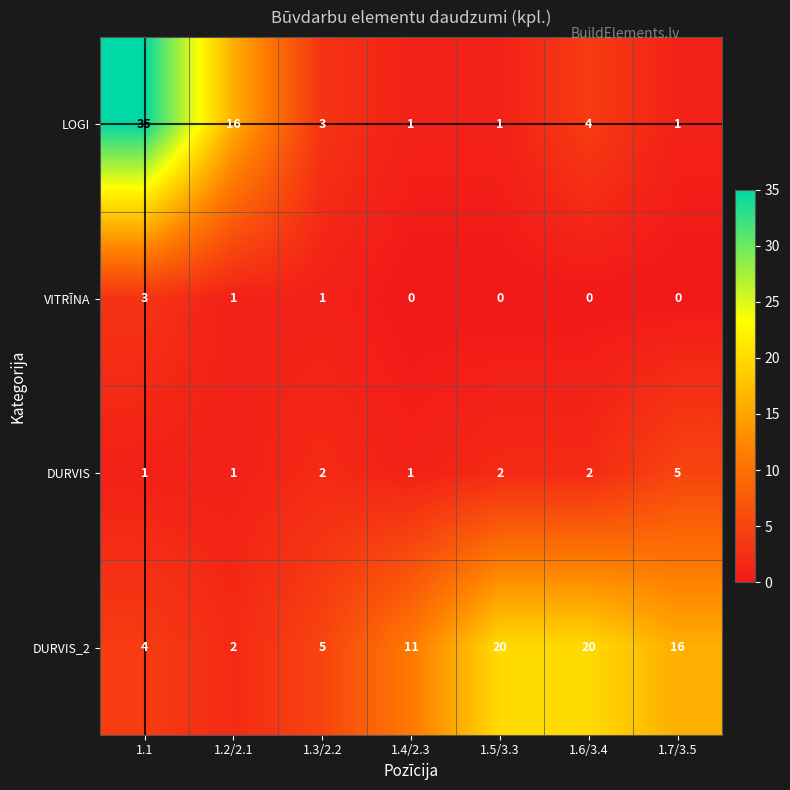

Reading left to right, transcribe all the data shown in this chart.

LOGI: 1.1=35	1.2/2.1=16	1.3/2.2=3	1.4/2.3=1	1.5/3.3=1	1.6/3.4=4	1.7/3.5=1
VITRĪNA: 1.1=3	1.2/2.1=1	1.3/2.2=1	1.4/2.3=0	1.5/3.3=0	1.6/3.4=0	1.7/3.5=0
DURVIS: 1.1=1	1.2/2.1=1	1.3/2.2=2	1.4/2.3=1	1.5/3.3=2	1.6/3.4=2	1.7/3.5=5
DURVIS_2: 1.1=4	1.2/2.1=2	1.3/2.2=5	1.4/2.3=11	1.5/3.3=20	1.6/3.4=20	1.7/3.5=16